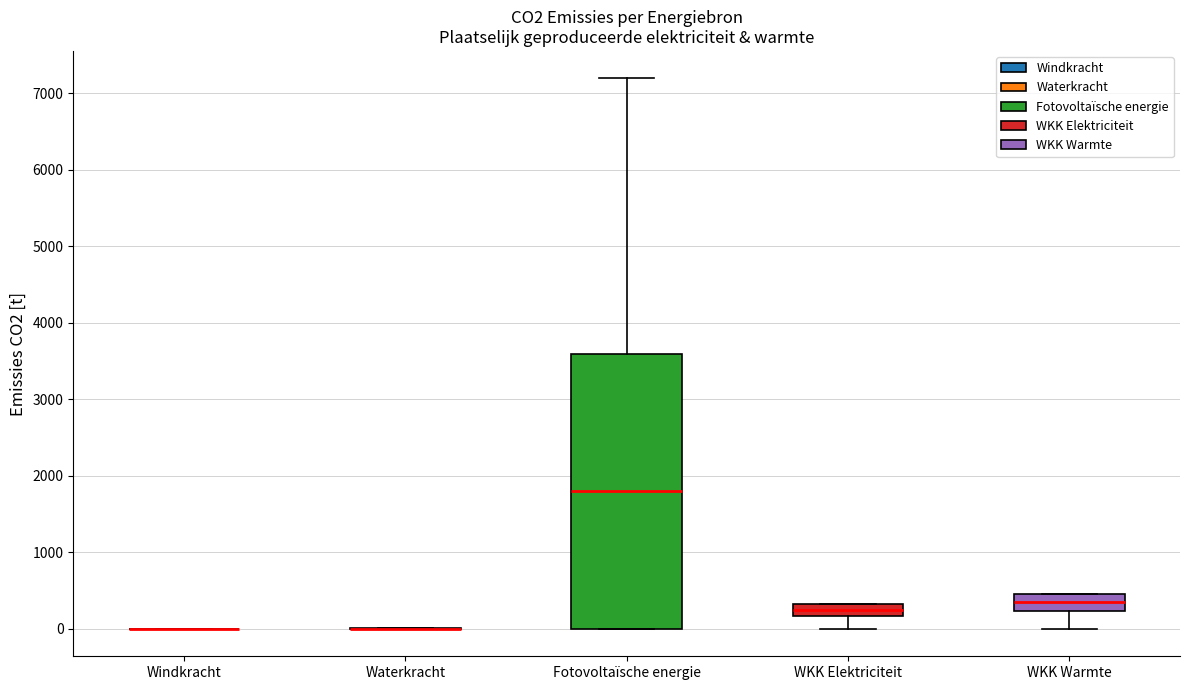

Where is the lower edge of the box for WKK Elektriciteit on the y-axis? The values are not printed on the chart, so give them approximately, as read against the axis.

200